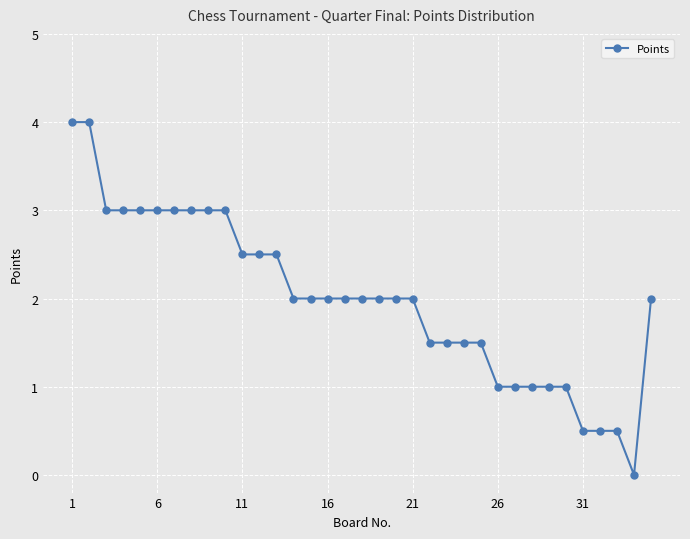

What is the value of the 2nd point from the left?

4.0